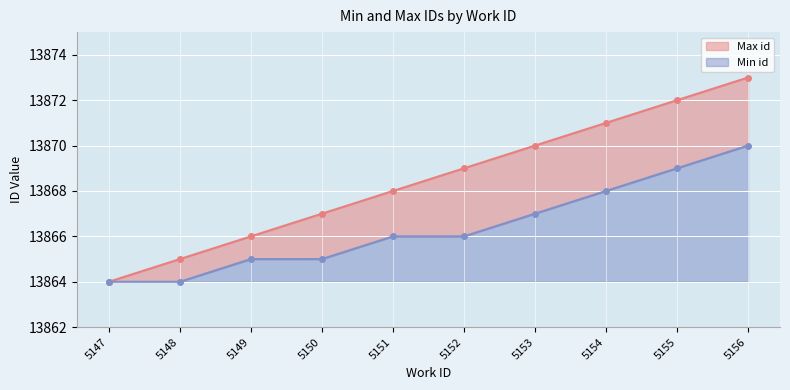

Rank the series by their average value, from highest to lowest.

Max id, Min id